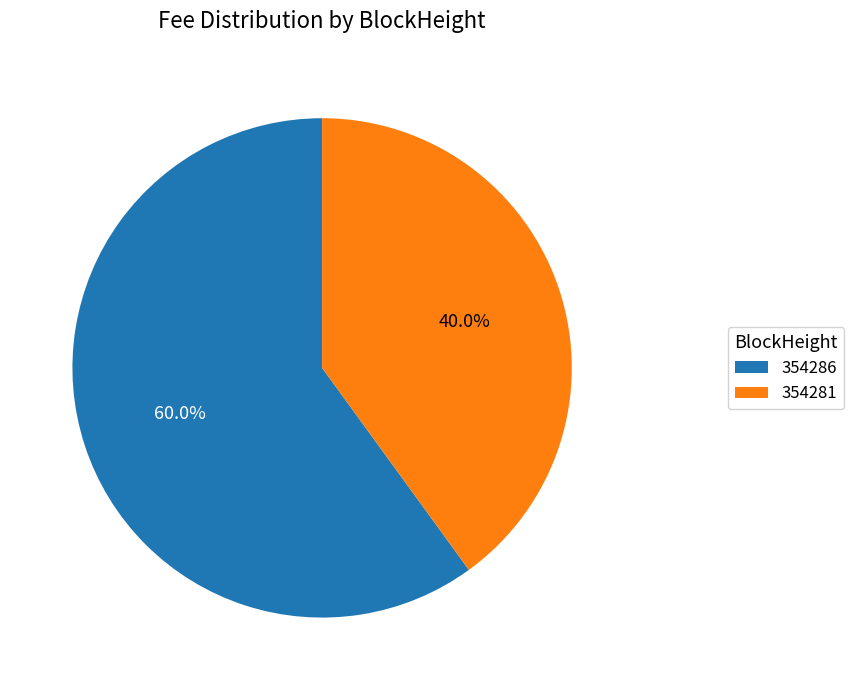

Is it true that 354281 is 99% of the pie?

False